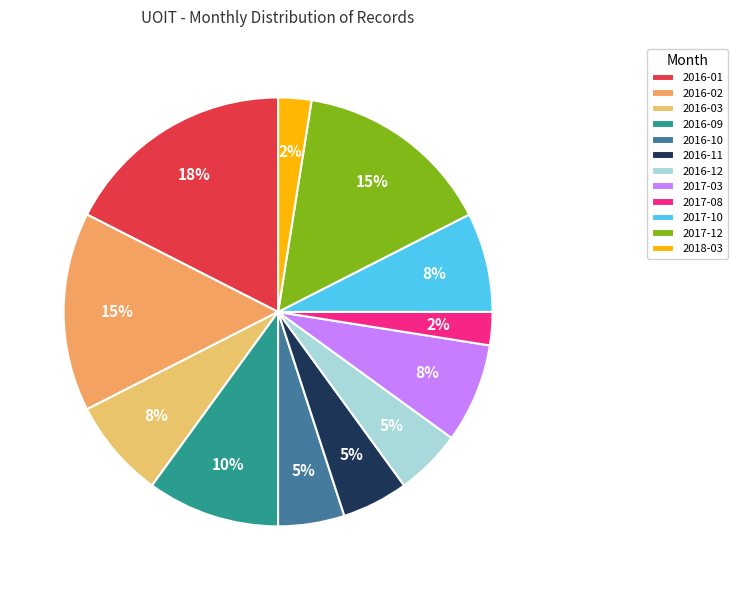

To the nearest percent, what is the average slice percentage?

8%